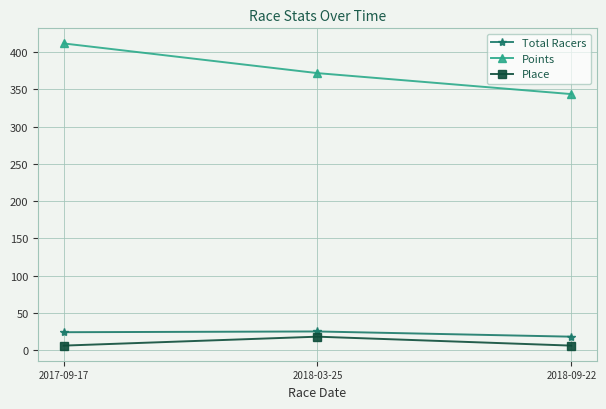

Which series has the widest spread of values?

Points